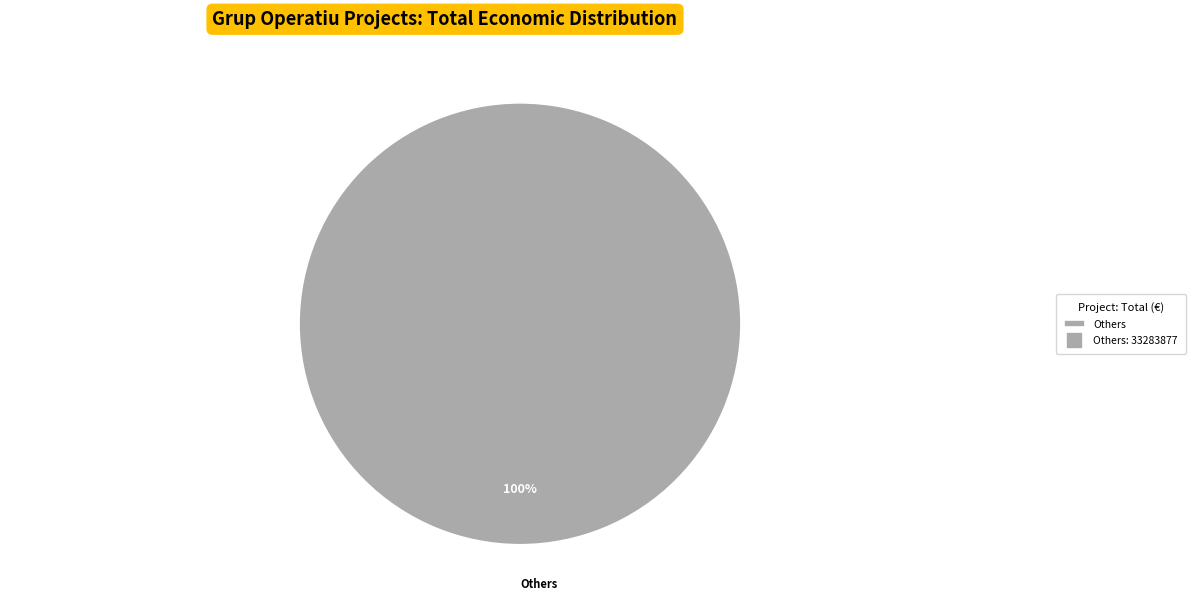

Rank the categories by value from highest to lowest.

Others